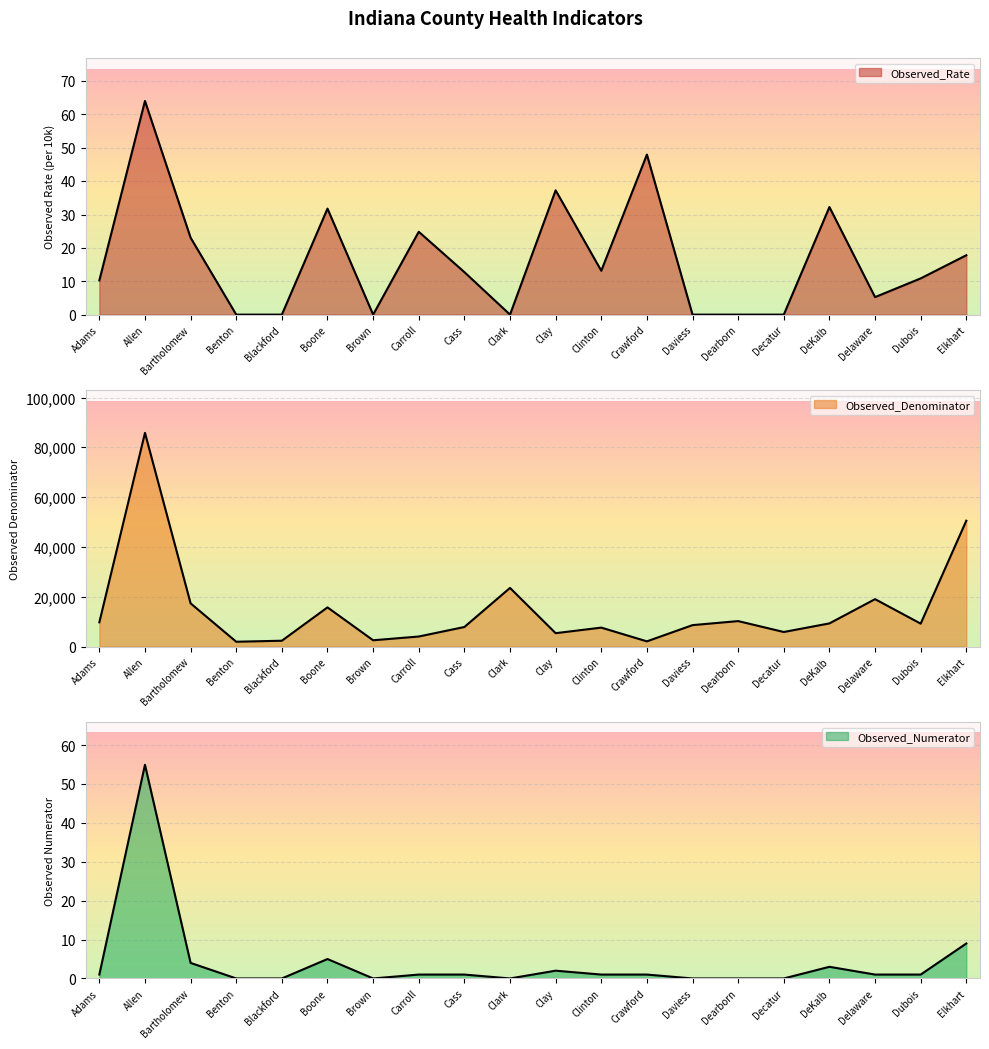

Reading left to right, what are all the values shown in this chart?

Observed_Numerator: Adams=1.0	Allen=55.0	Bartholomew=4.0	Benton=0.0	Blackford=0.0	Boone=5.0	Brown=0.0	Carroll=1.0	Cass=1.0	Clark=0.0	Clay=2.0	Clinton=1.0	Crawford=1.0	Daviess=0.0	Dearborn=0.0	Decatur=0.0	DeKalb=3.0	Delaware=1.0	Dubois=1.0	Elkhart=9.0
Observed_Denominator: Adams=9742.0	Allen=85870.0	Bartholomew=17347.0	Benton=1926.0	Blackford=2339.0	Boone=15735.0	Brown=2517.0	Carroll=4026.0	Cass=7852.0	Clark=23558.0	Clay=5368.0	Clinton=7605.0	Crawford=2084.0	Daviess=8607.0	Dearborn=10226.0	Decatur=5842.0	DeKalb=9302.0	Delaware=19044.0	Dubois=9205.0	Elkhart=50575.0
Observed_Rate: Adams=10.3	Allen=64.0	Bartholomew=23.1	Benton=0.0	Blackford=0.0	Boone=31.8	Brown=0.0	Carroll=24.8	Cass=12.7	Clark=0.0	Clay=37.3	Clinton=13.2	Crawford=48.0	Daviess=0.0	Dearborn=0.0	Decatur=0.0	DeKalb=32.2	Delaware=5.2	Dubois=10.9	Elkhart=17.8